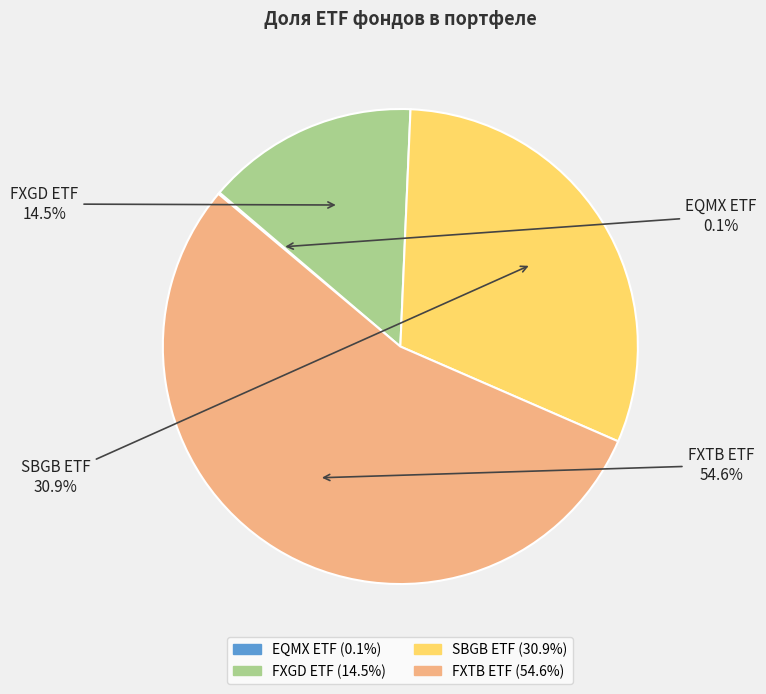

What is the largest slice in the pie chart?

FXTB ETF